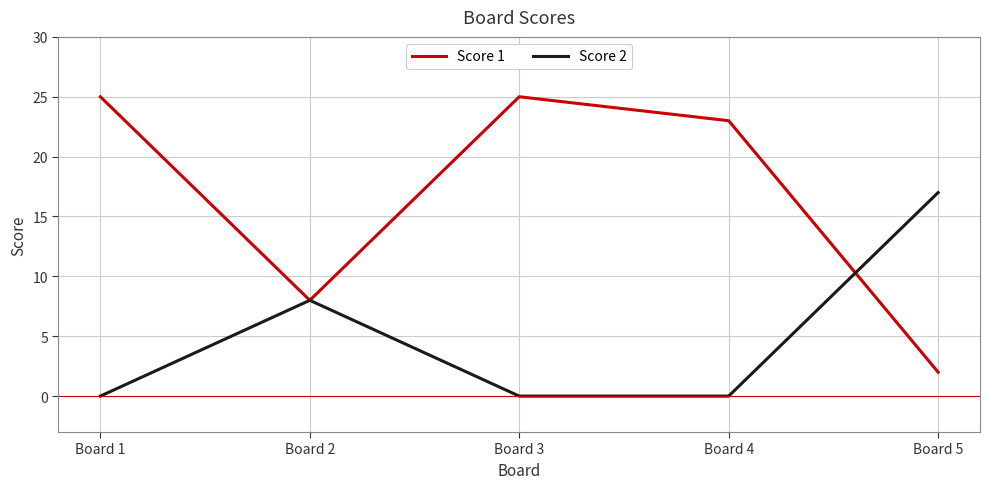

True or false: Score 1 has a value of 34 at Board 3.

False